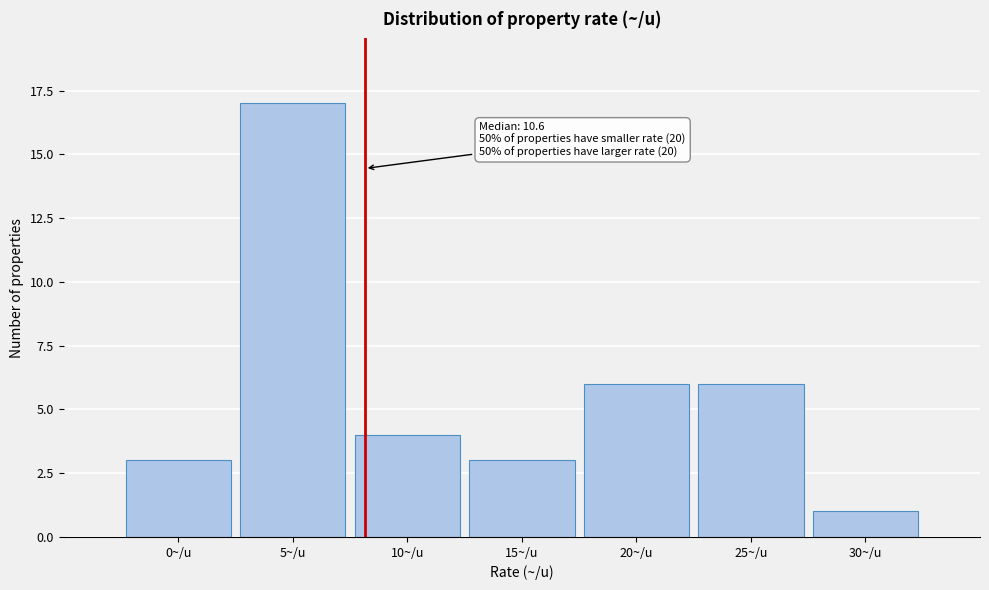

Reading right to left, extract all data points from this chart.

1	6	6	3	4	17	3